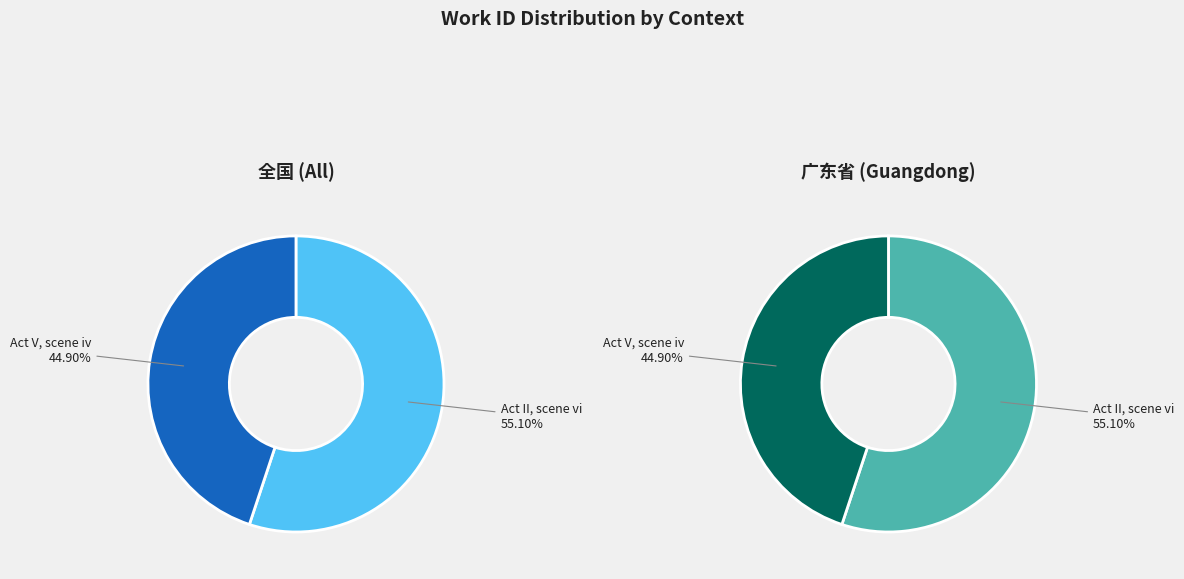

Does any single category account for the majority?

Yes